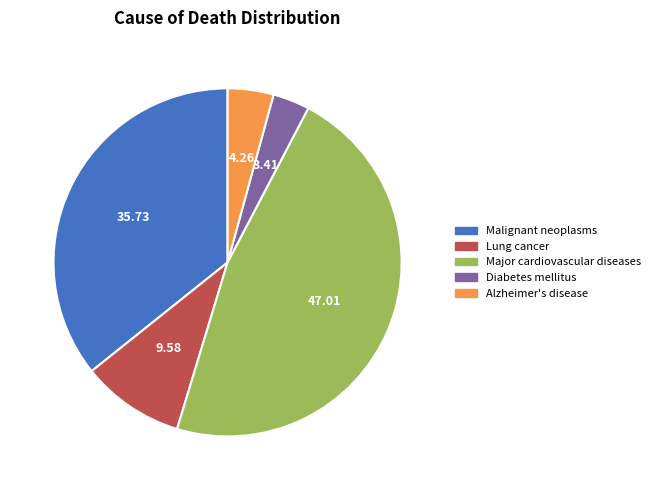

Approximately how many times larger is the value at Lung cancer compared to Malignant neoplasms?

0.3